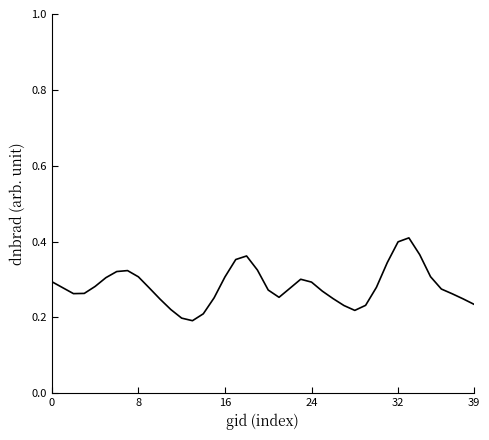

How many lines are shown in the chart?

1